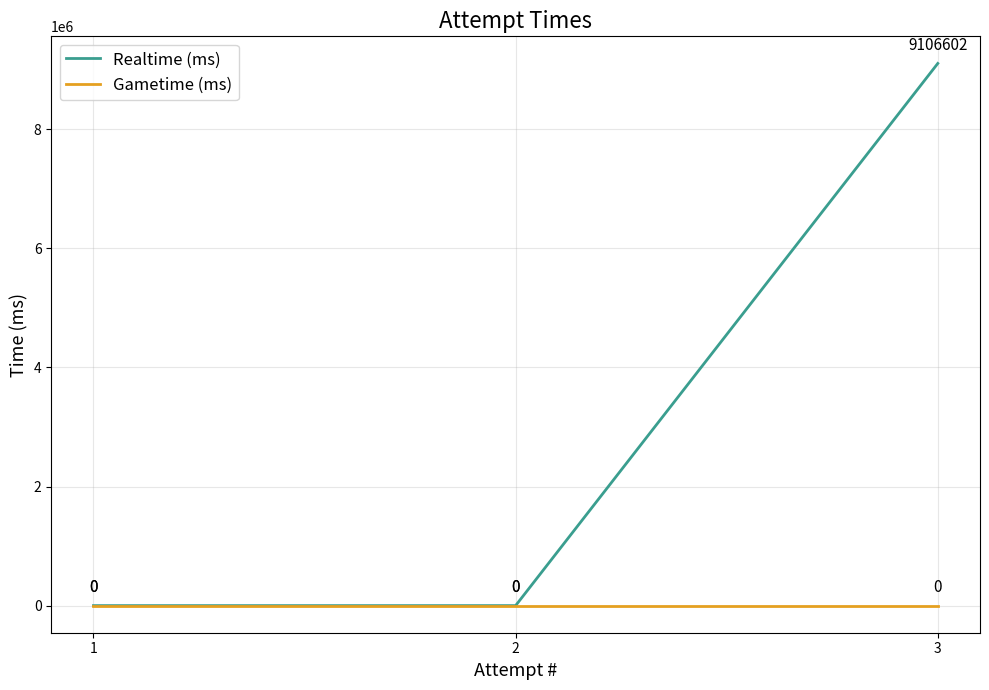

Rank the series by their average value, from lowest to highest.

Gametime (ms), Realtime (ms)